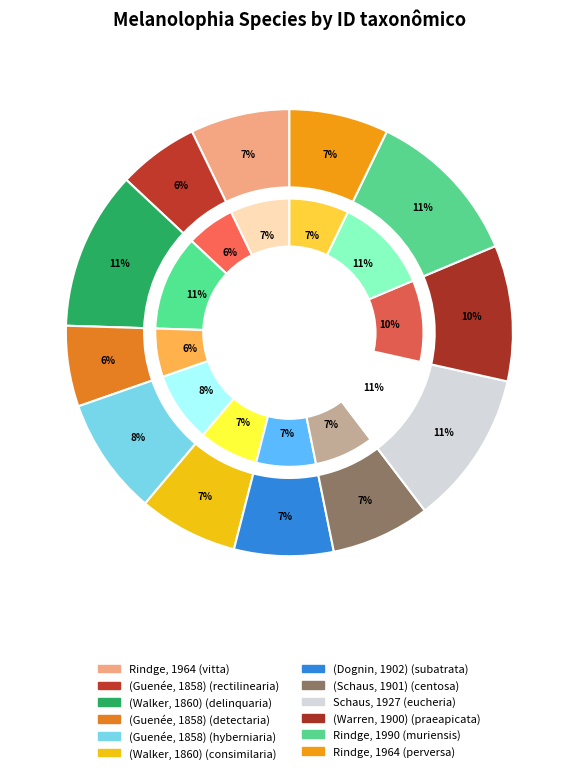

Approximately how many times larger is the value at Rindge, 1964 (perversa) compared to (Dognin, 1902) (subatrata)?

1.0